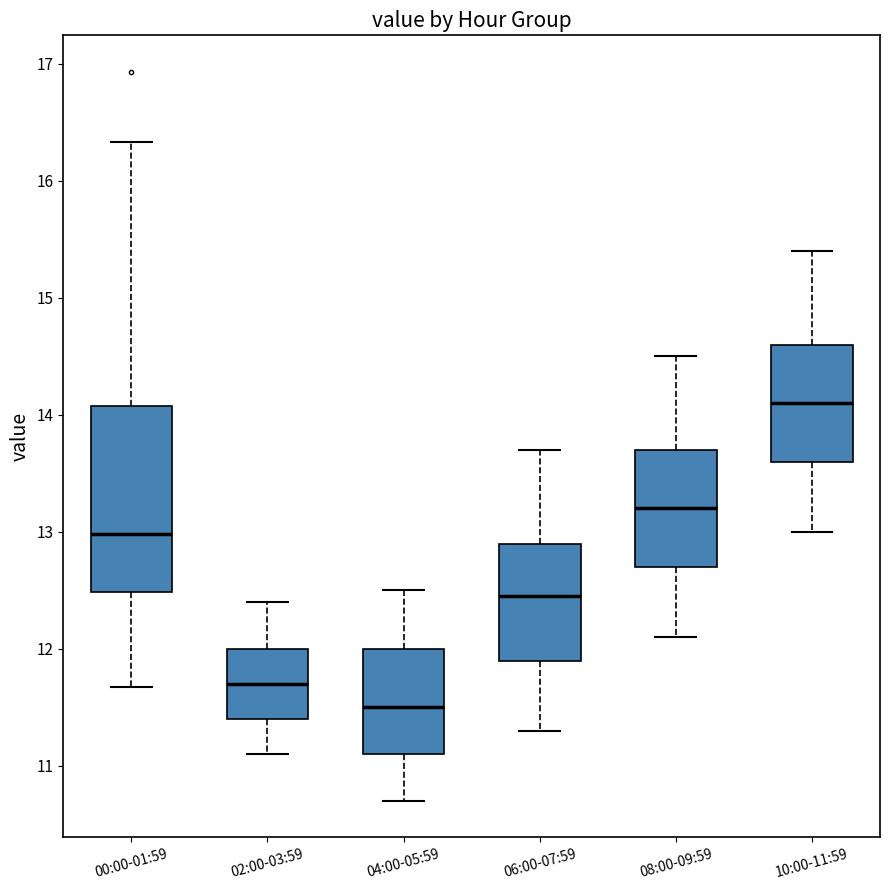

Where is the upper edge of the box for 04:00-05:59 on the y-axis? The values are not printed on the chart, so give them approximately, as read against the axis.

12.0